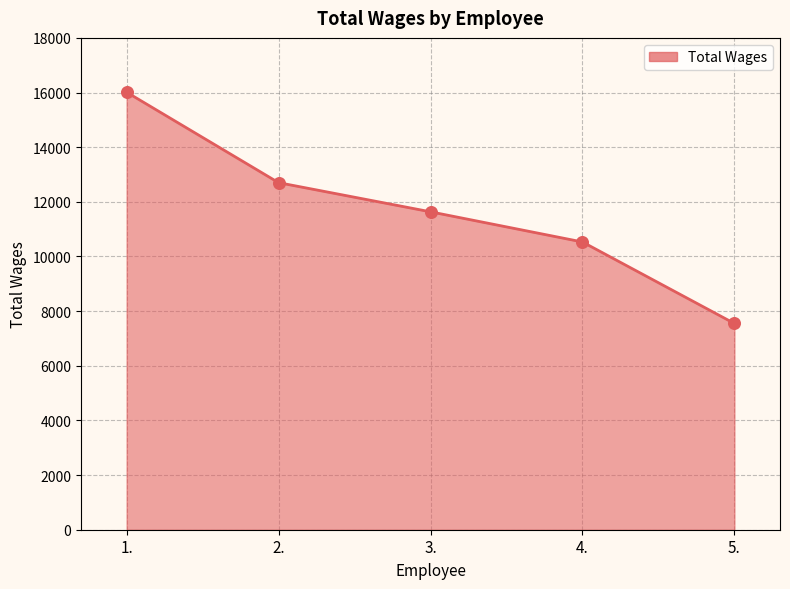

What is the ratio of the value at 2. to the value at 3.?

1.1